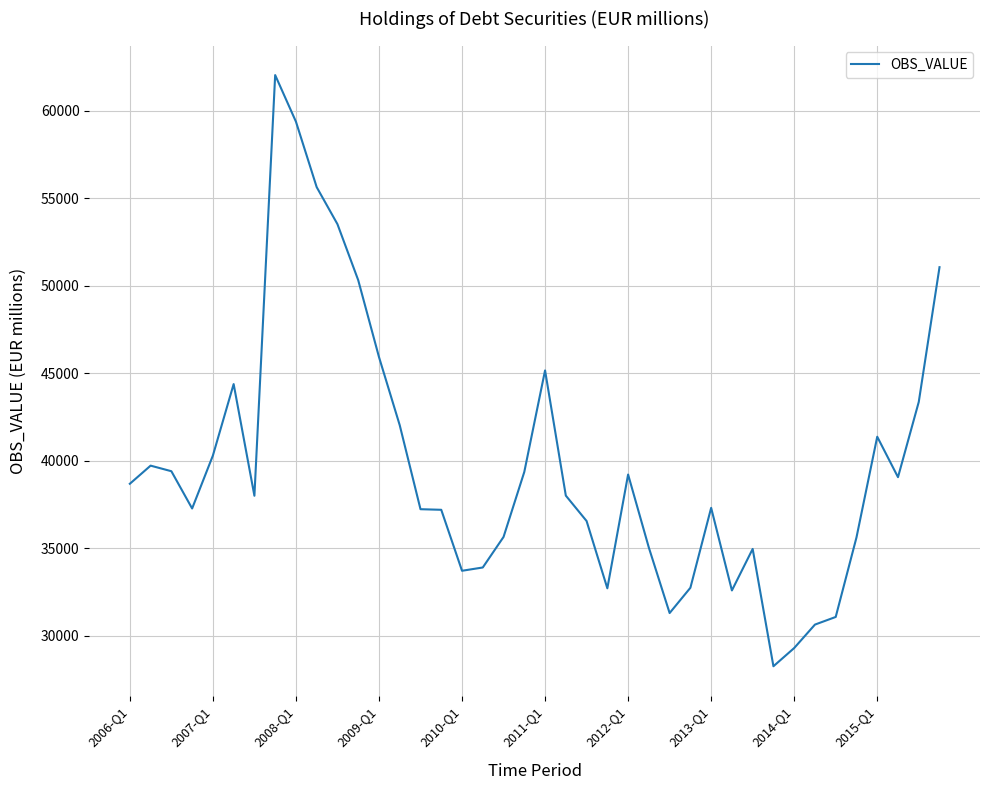

What is the smallest value displayed?

28249.1